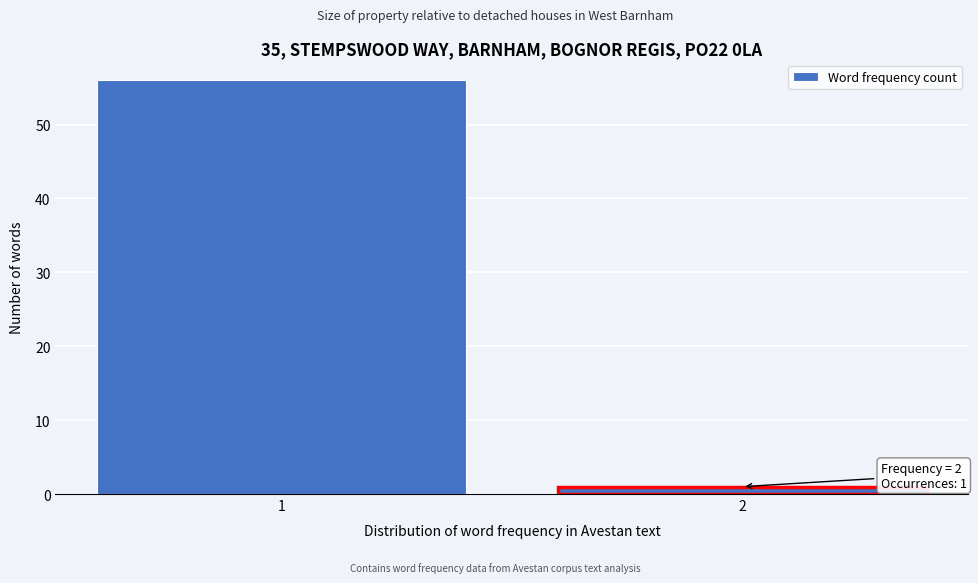

Reading left to right, transcribe all the data shown in this chart.

56	1